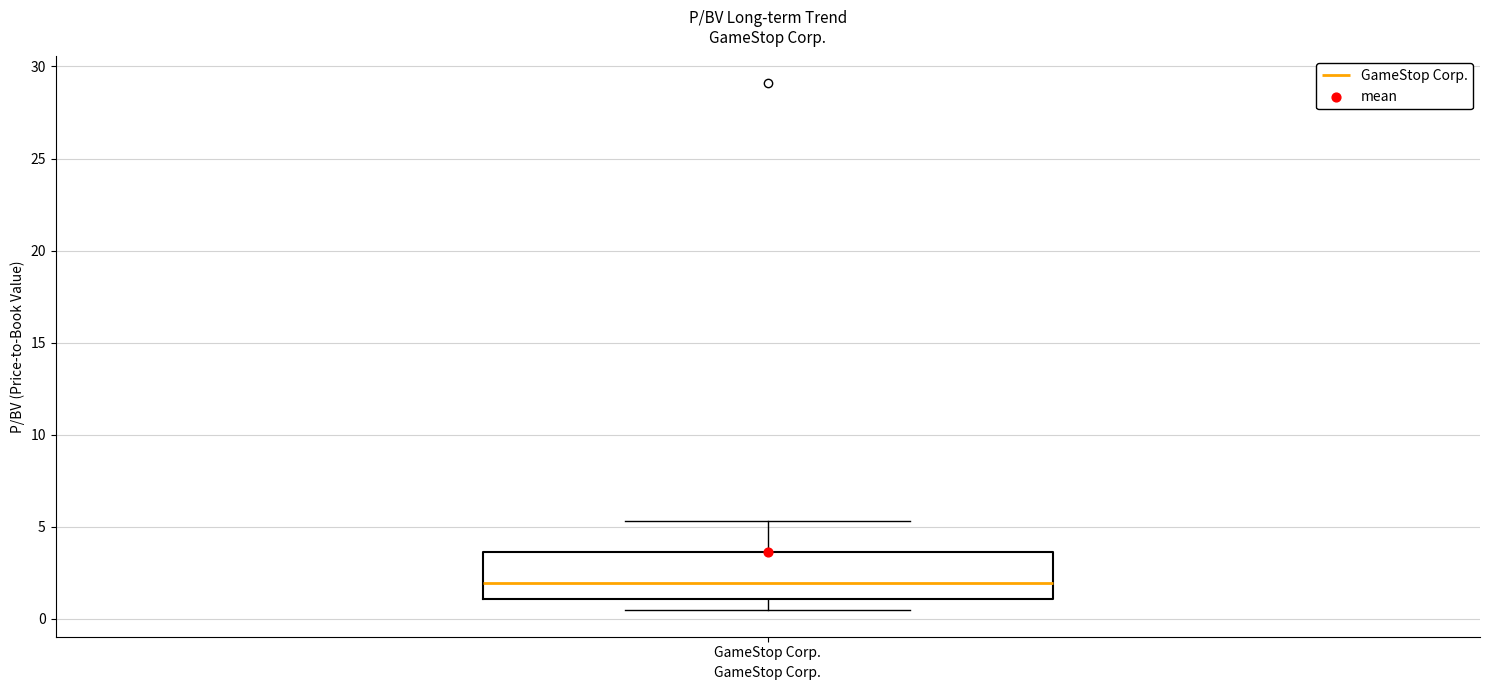

Where does the upper whisker of the box for GameStop Corp. end on the y-axis? The values are not printed on the chart, so give them approximately, as read against the axis.

5.5